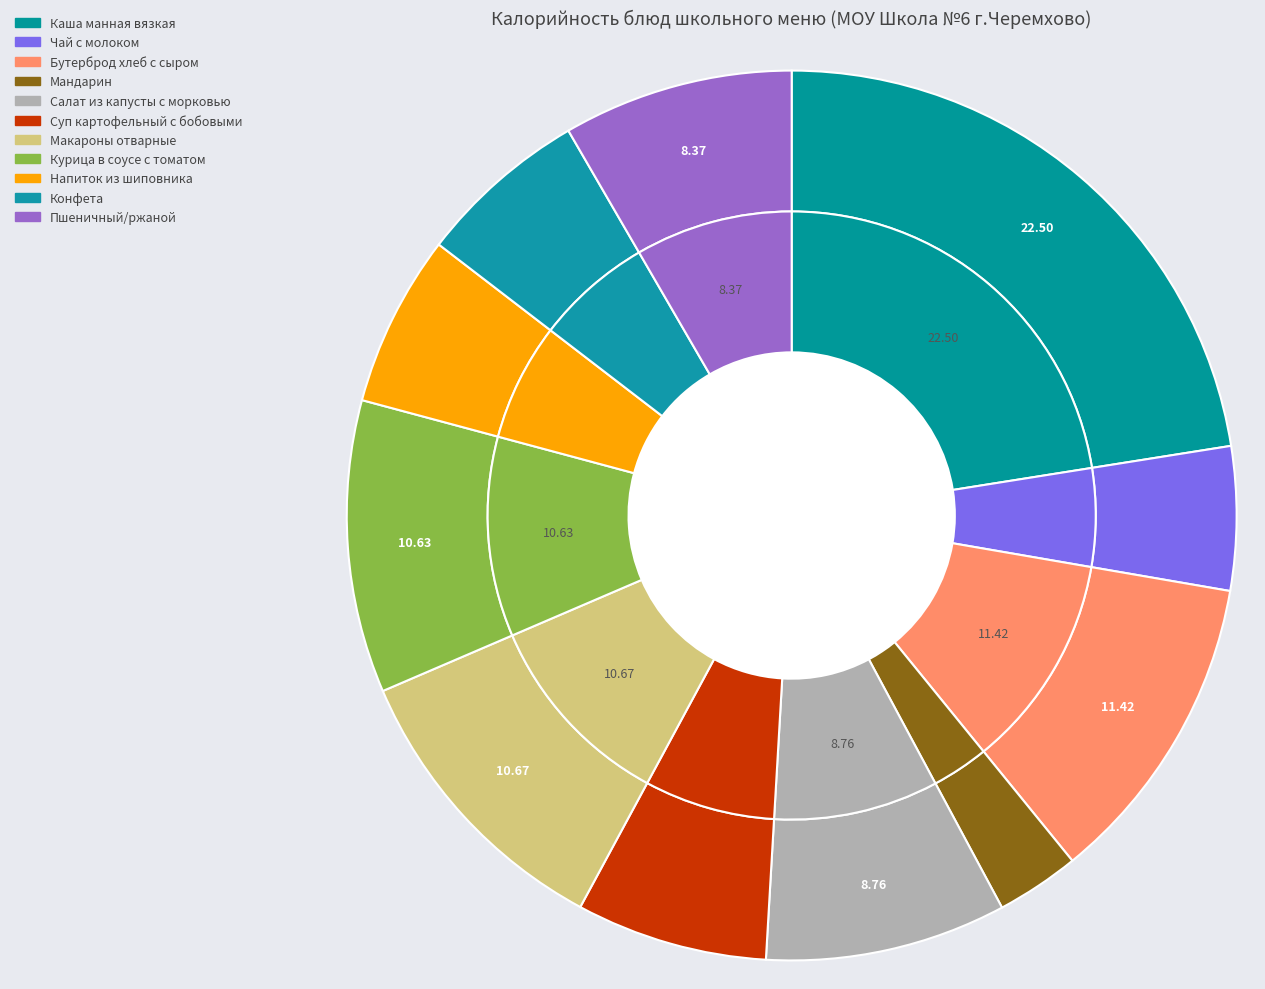

To the nearest percent, what is the average slice percentage?

9%